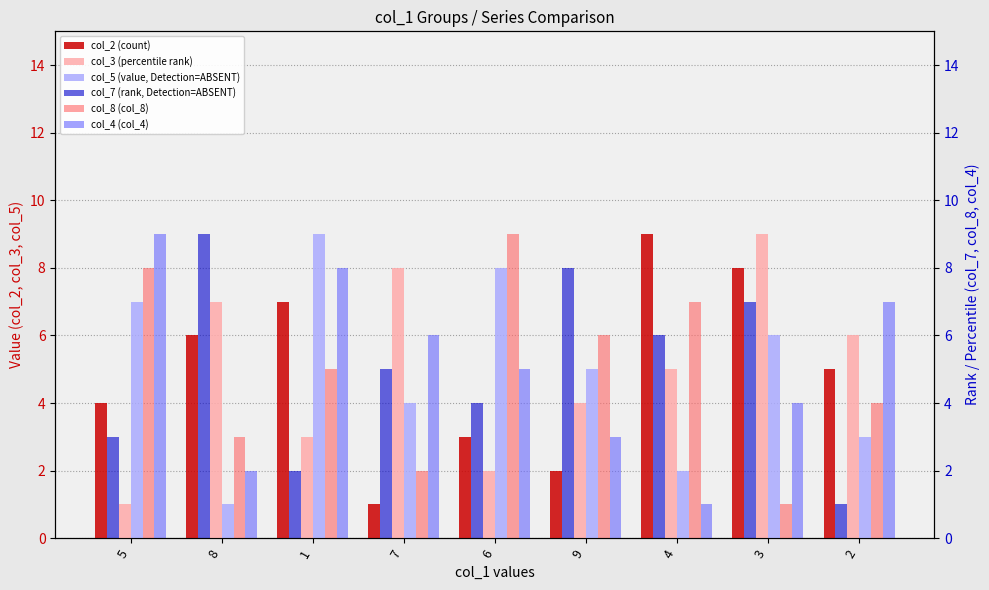

Which series changed the most between 5 and 8?

col_4